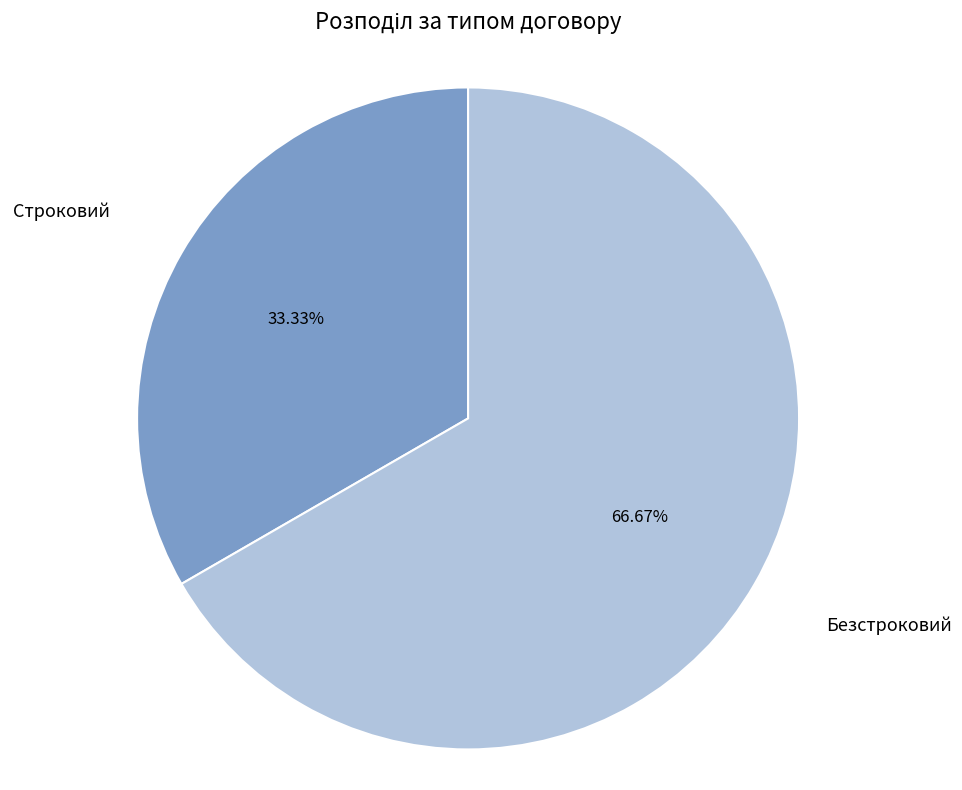

What is the ratio of the value at Безстроковий to the value at Строковий?

2.0